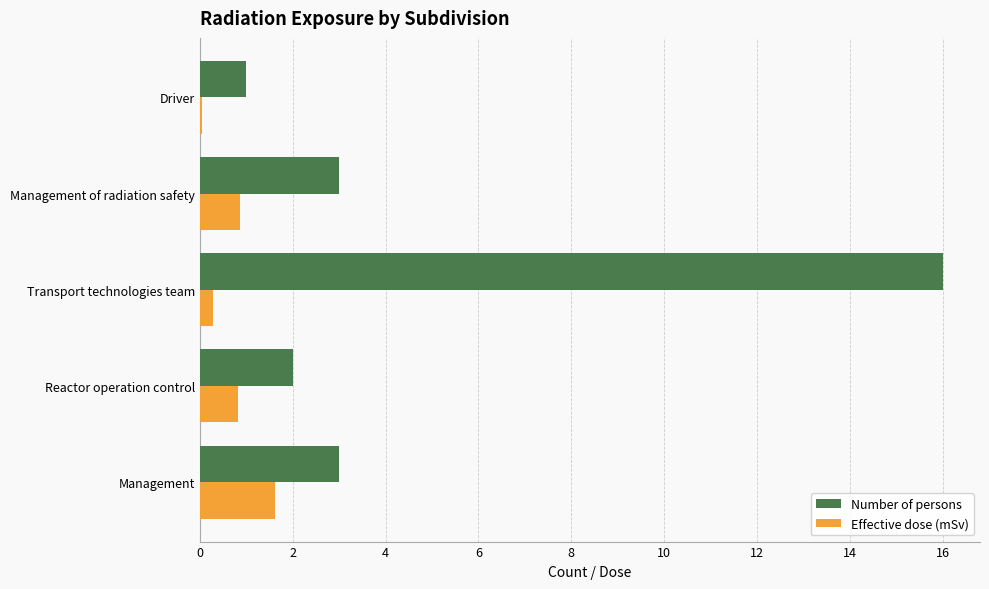

What is the sum of the Number of persons values at Reactor operation control and Management?

5.0